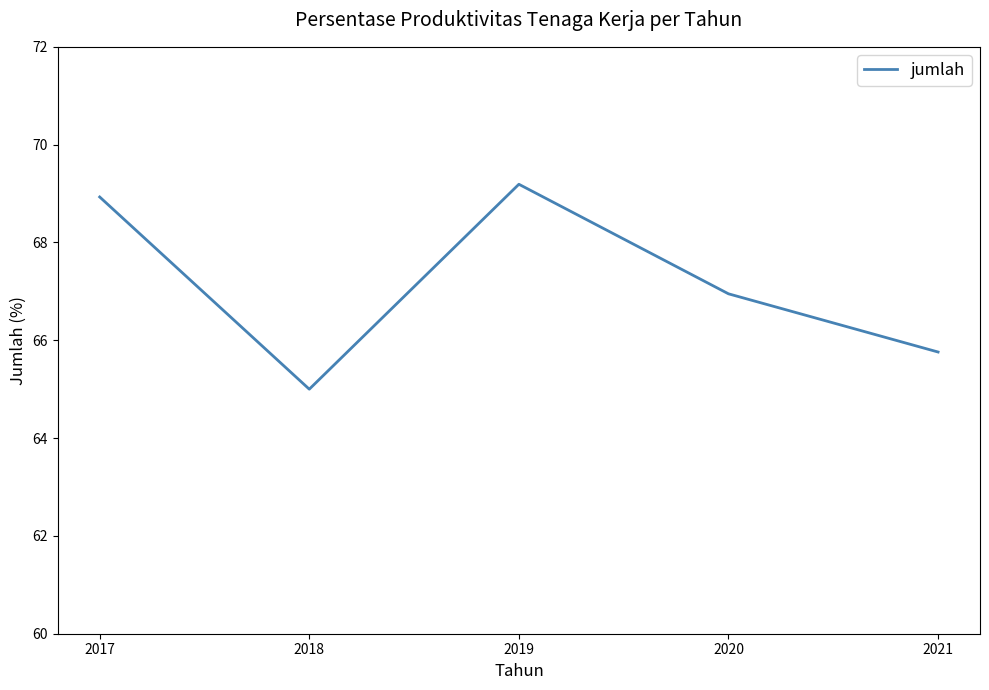

True or false: there are more than 1 points higher than both neighbors.

False